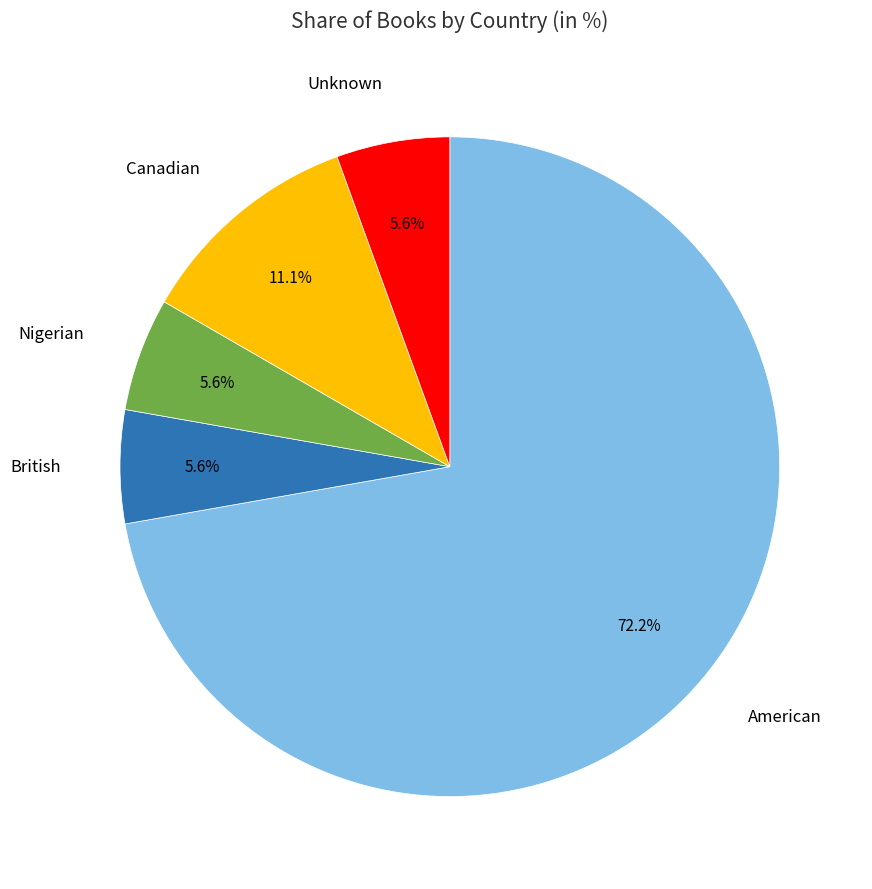

To the nearest percent, what portion does British represent?

6%